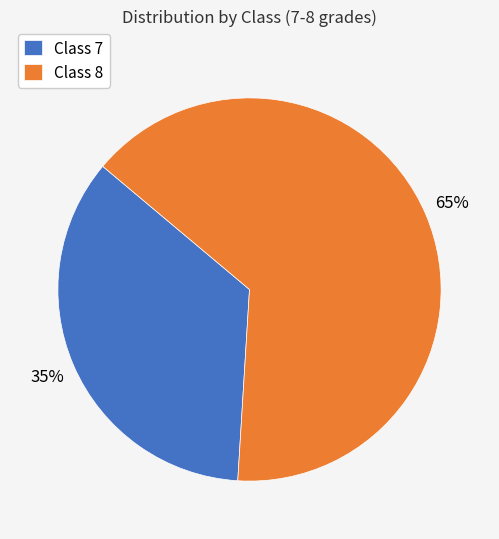

Does Class 7 account for over 50% of the chart?

No